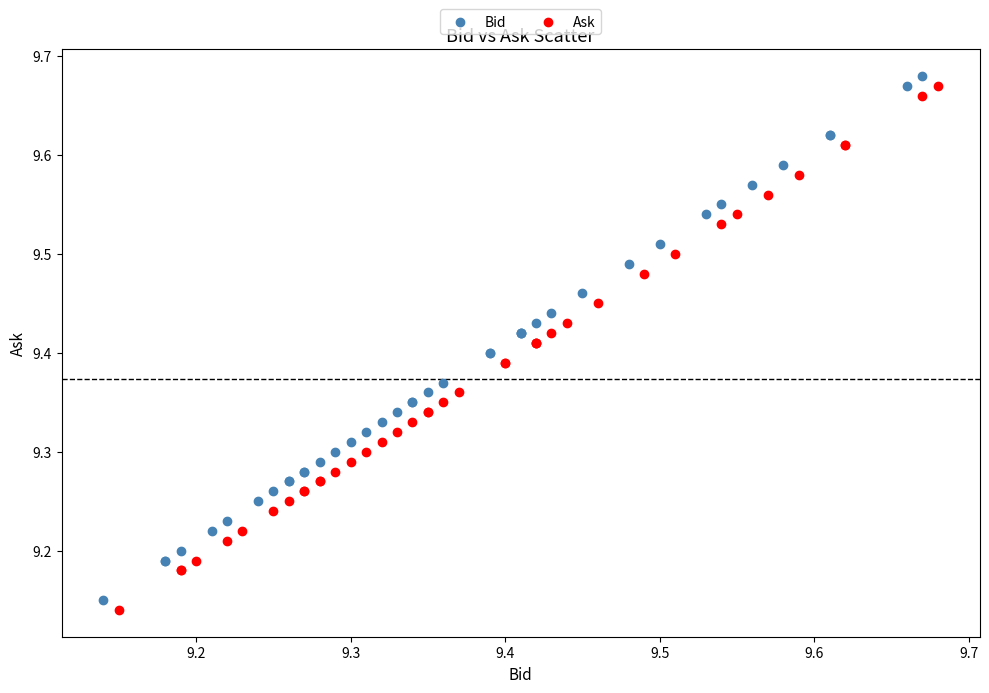

What are all the series names shown in the legend?

Bid, Ask